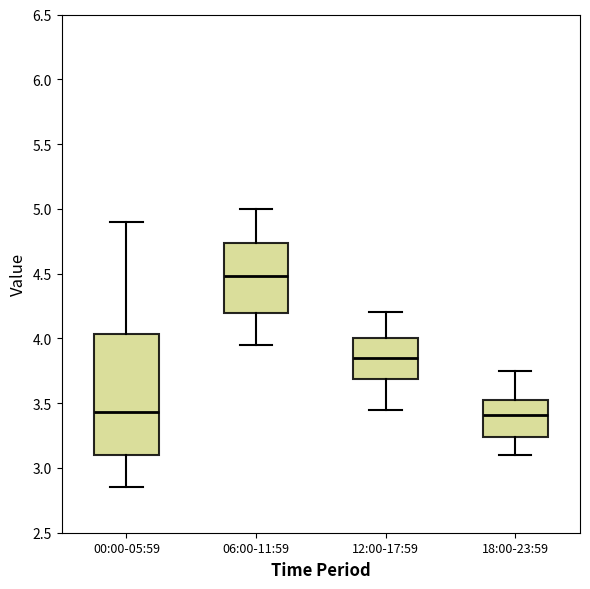

Reading left to right, read every box against the y-axis: the position of its median line, the range the box covers, and the ends of its whiskers. The values are not printed on the chart, so give them approximately, as read against the axis.

00:00-05:59: median 3.45, box 3.10 to 4.05, whiskers 2.85 to 4.90
06:00-11:59: median 4.50, box 4.20 to 4.75, whiskers 3.95 to 5.00
12:00-17:59: median 3.85, box 3.70 to 4.00, whiskers 3.45 to 4.20
18:00-23:59: median 3.40, box 3.25 to 3.55, whiskers 3.10 to 3.75